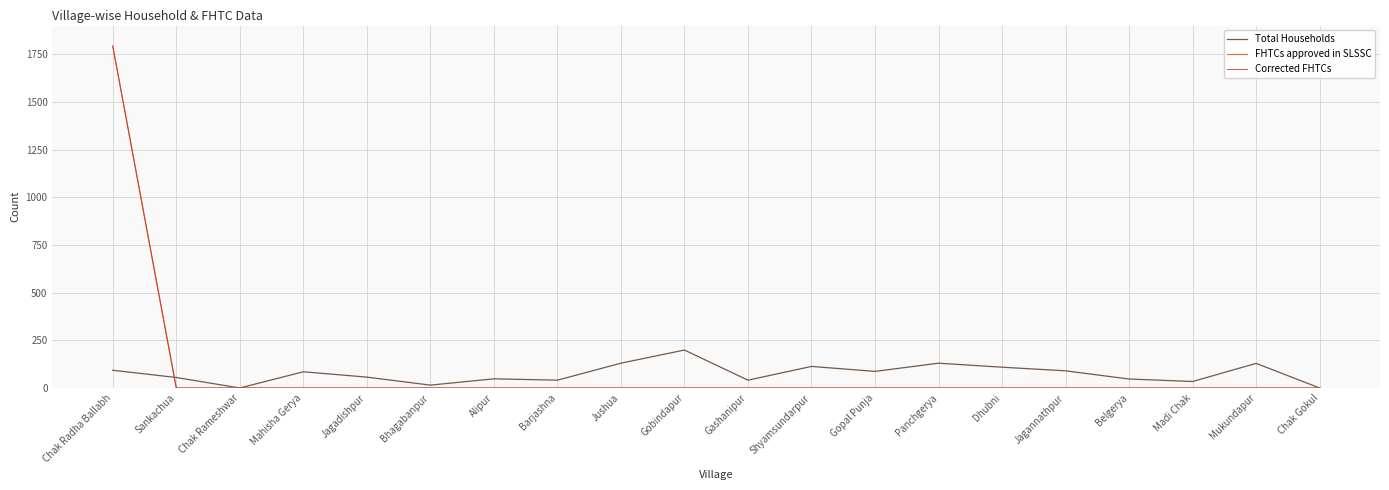

Which series has the widest spread of values?

FHTCs approved in SLSSC